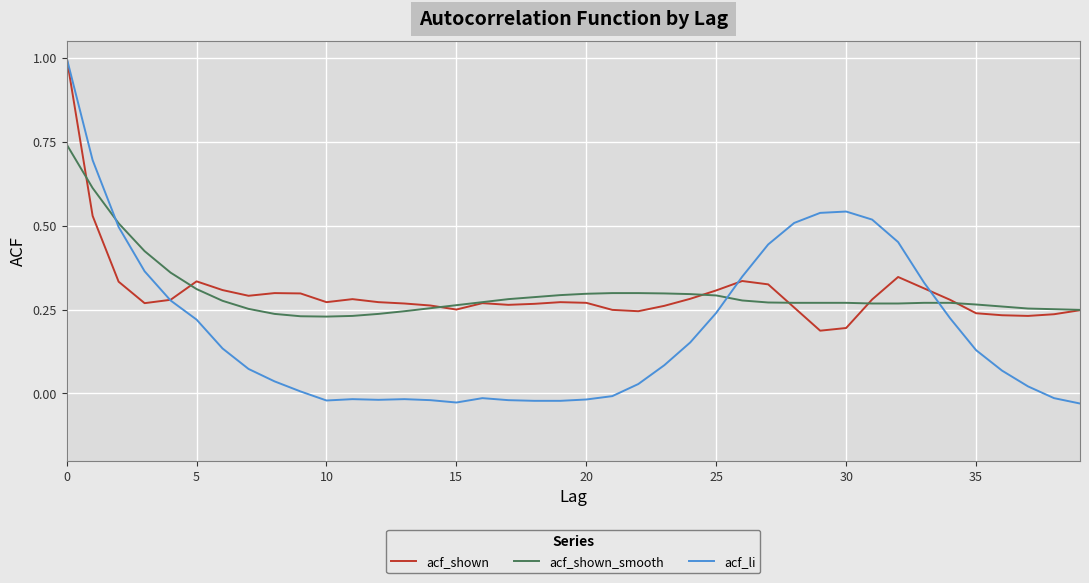

After their last crossing, which series has the higher values: acf_shown_smooth or acf_li?

acf_shown_smooth